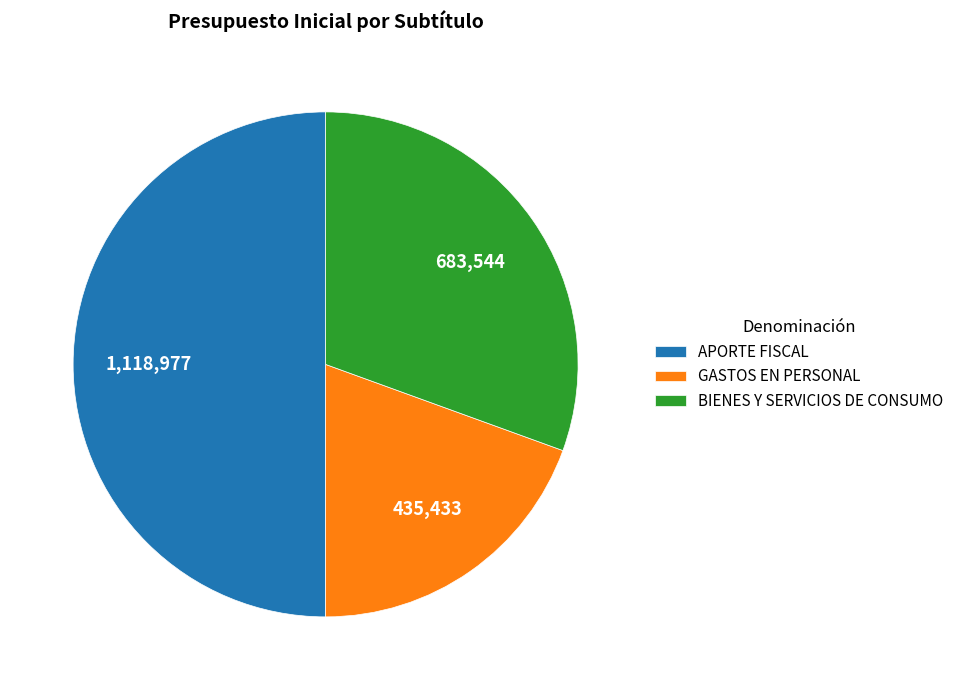

Combined, do APORTE FISCAL and BIENES Y SERVICIOS DE CONSUMO account for over 50%?

Yes